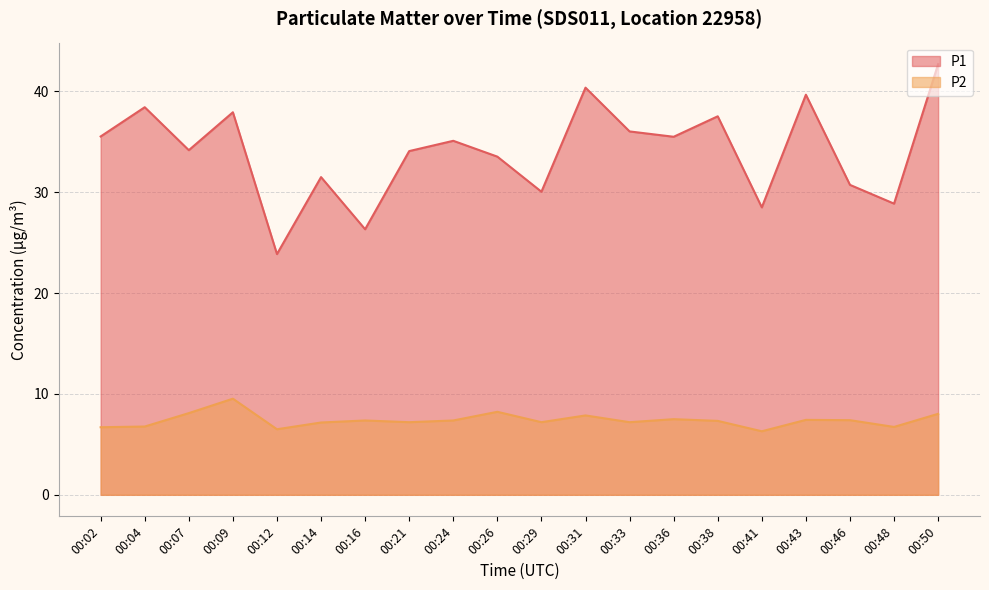

Where is the first local minimum for P1?

00:07